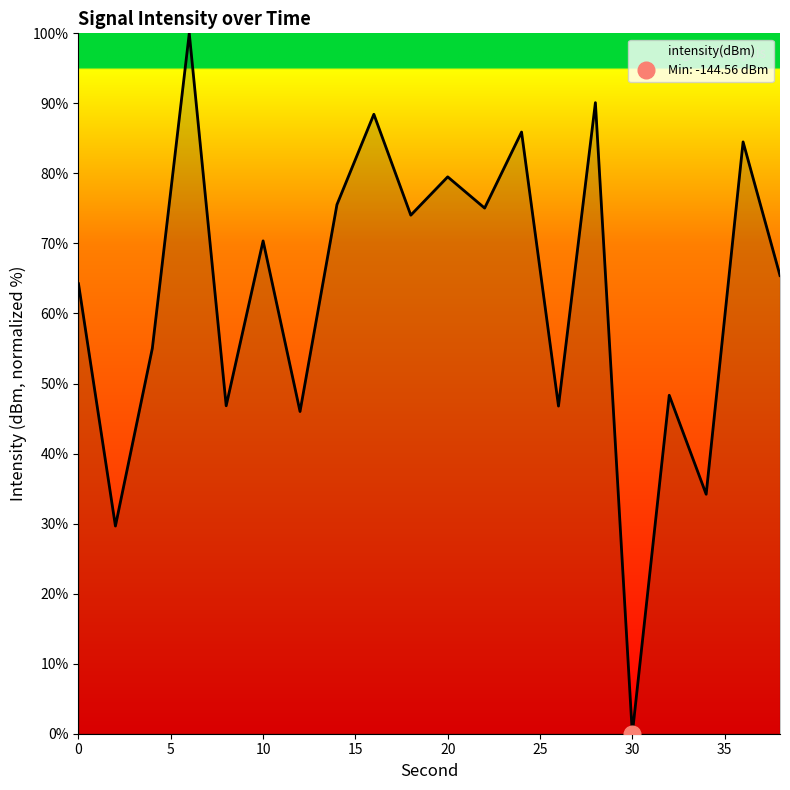

What is the value of the 15th point from the left?

90.1